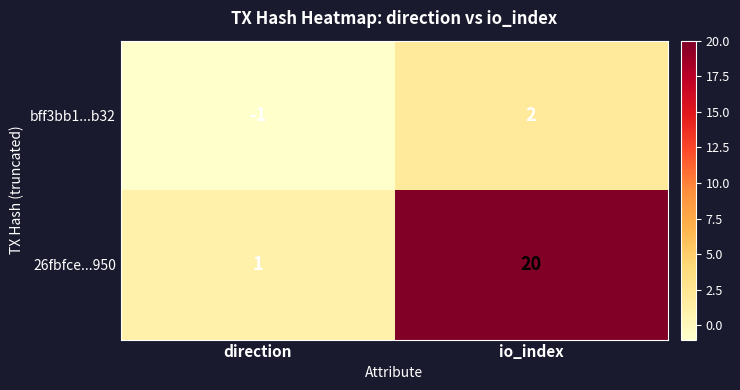

Which series has the largest total across all categories?

26fbfce...950